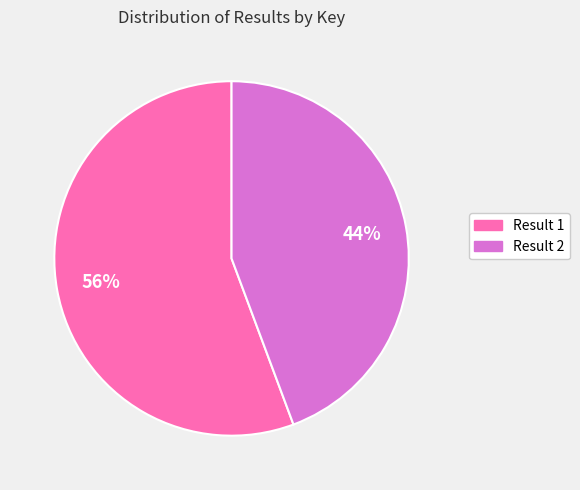

Is there any slice that represents more than half of the pie?

Yes